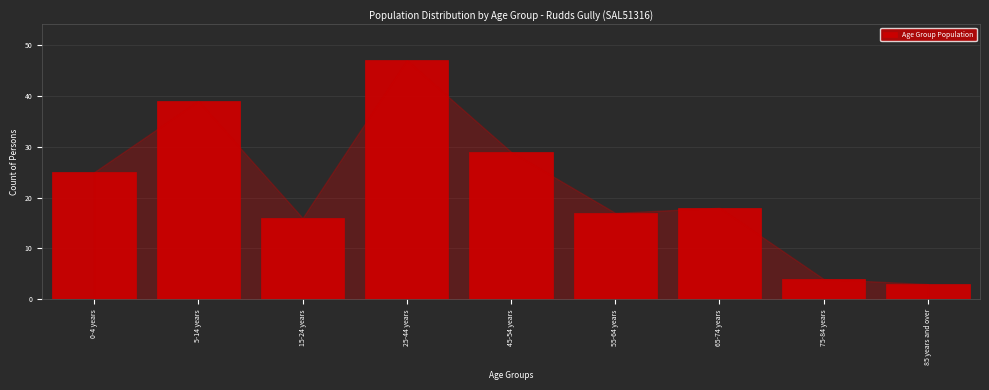

Reading left to right, list all the values displayed in this chart.

0-4 years=25	5-14 years=39	15-24 years=16	25-44 years=47	45-54 years=29	55-64 years=17	65-74 years=18	75-84 years=4	85 years and over=3